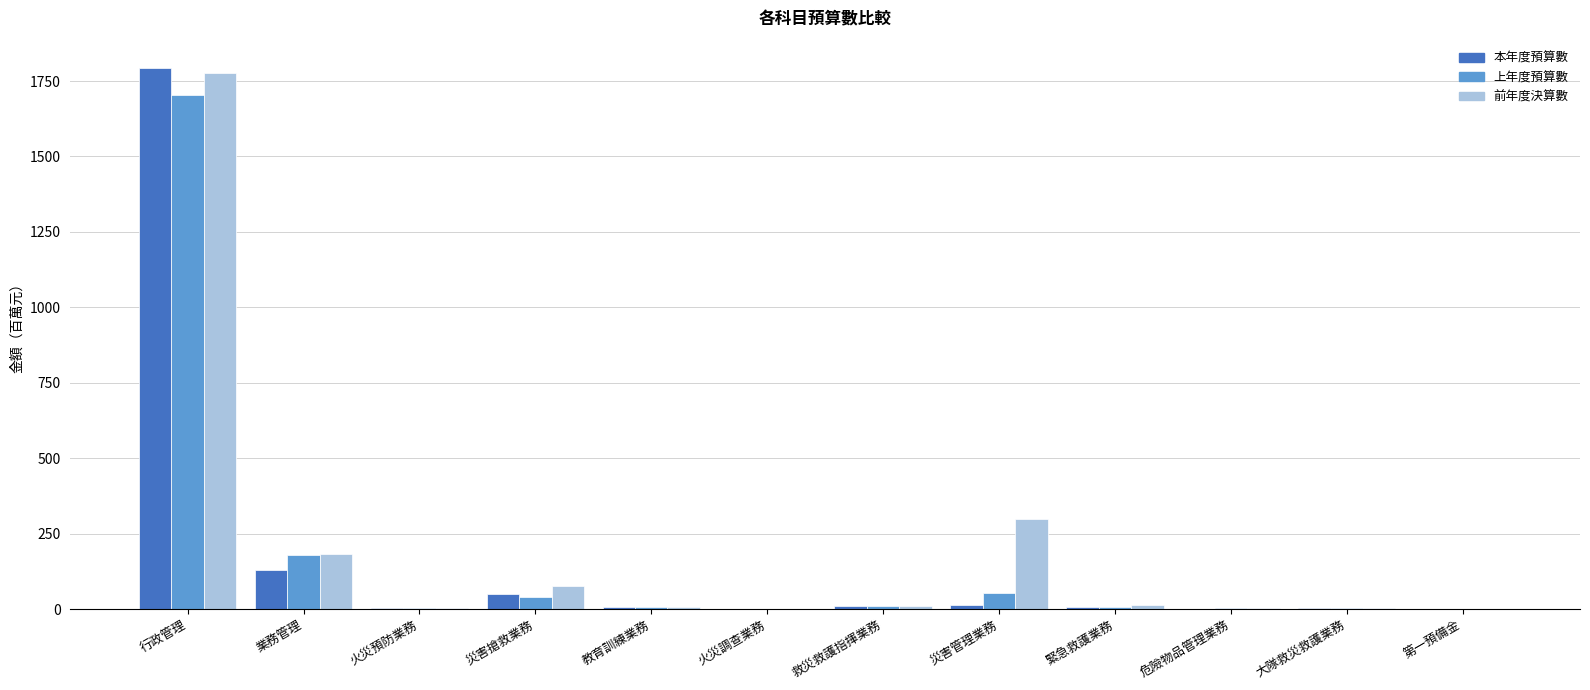

How many groups of bars are there?

12